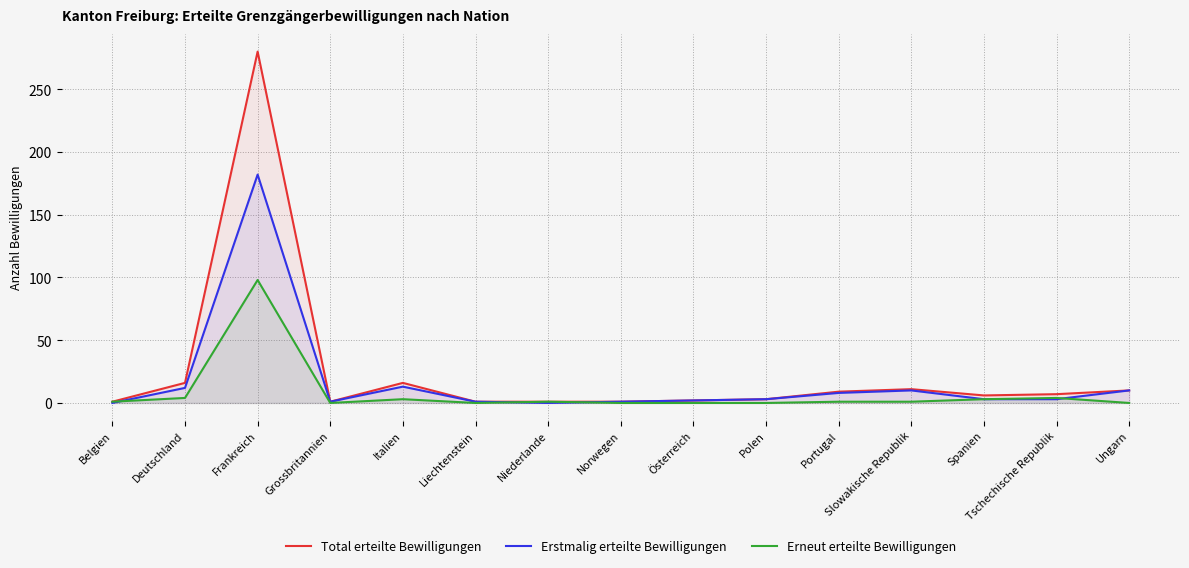

Reading right to left, extract all data points from this chart.

Total erteilte Bewilligungen: Ungarn=10	Tschechische Republik=7	Spanien=6	Slowakische Republik=11	Portugal=9	Polen=3	Österreich=2	Norwegen=1	Niederlande=1	Liechtenstein=1	Italien=16	Grossbritannien=1	Frankreich=280	Deutschland=16	Belgien=1
Erstmalig erteilte Bewilligungen: Ungarn=10	Tschechische Republik=3	Spanien=3	Slowakische Republik=10	Portugal=8	Polen=3	Österreich=2	Norwegen=1	Niederlande=0	Liechtenstein=1	Italien=13	Grossbritannien=1	Frankreich=182	Deutschland=12	Belgien=0
Erneut erteilte Bewilligungen: Ungarn=0	Tschechische Republik=4	Spanien=3	Slowakische Republik=1	Portugal=1	Polen=0	Österreich=0	Norwegen=0	Niederlande=1	Liechtenstein=0	Italien=3	Grossbritannien=0	Frankreich=98	Deutschland=4	Belgien=1